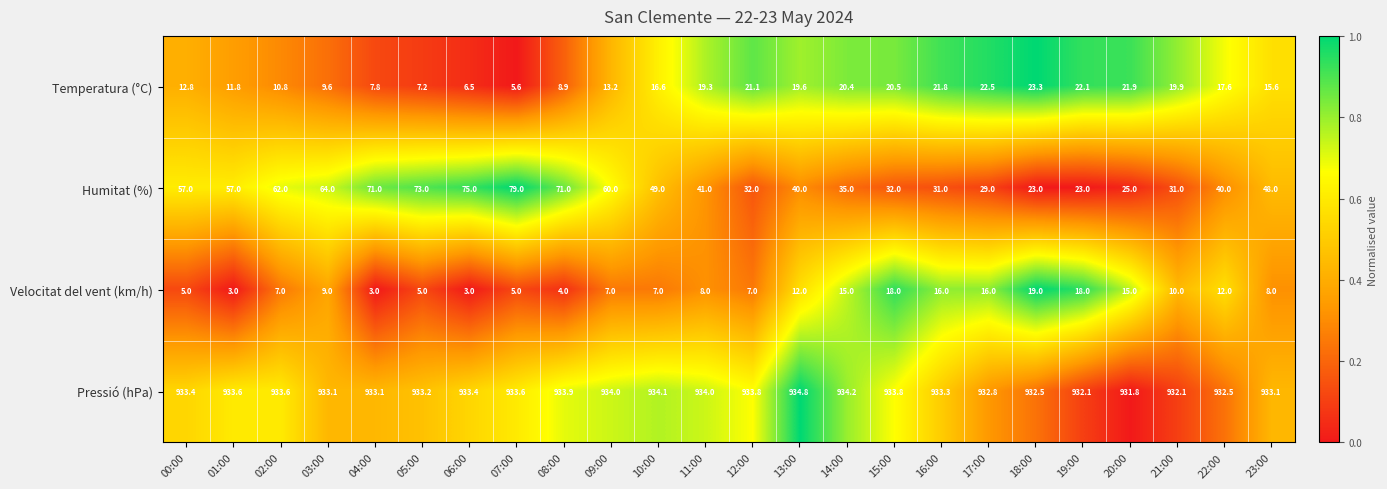

What is the approximate value of Temperatura (°C) at 16:00?

21.8